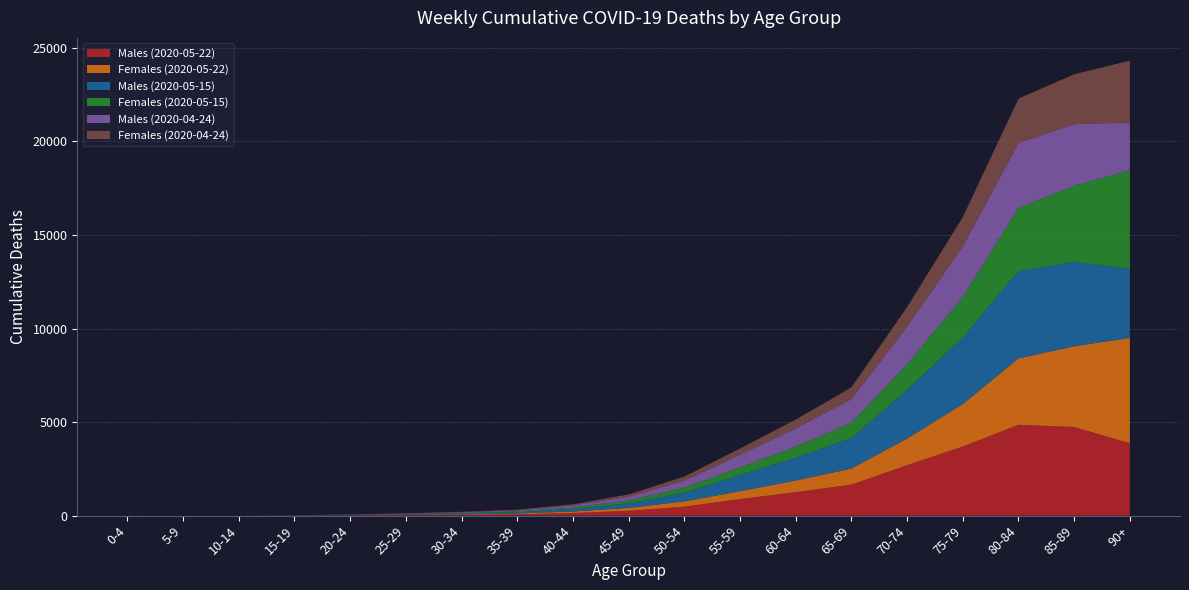

Reading left to right, what are all the values shown in this chart?

Males (2020-05-22): 0-4=2	5-9=0	10-14=1	15-19=5	20-24=13	25-29=29	30-34=46	35-39=66	40-44=140	45-49=259	50-54=479	55-59=885	60-64=1255	65-69=1657	70-74=2697	75-79=3693	80-84=4855	85-89=4736	90+=3870
Females (2020-05-22): 0-4=1	5-9=0	10-14=1	15-19=4	20-24=9	25-29=16	30-34=29	35-39=49	40-44=81	45-49=156	50-54=281	55-59=421	60-64=623	65-69=857	70-74=1425	75-79=2268	80-84=3548	85-89=4316	90+=5628
Males (2020-05-15): 0-4=2	5-9=0	10-14=0	15-19=5	20-24=13	25-29=29	30-34=44	35-39=66	40-44=136	45-49=247	50-54=463	55-59=861	60-64=1214	65-69=1624	70-74=2597	75-79=3562	80-84=4667	85-89=4507	90+=3694
Females (2020-05-15): 0-4=1	5-9=0	10-14=1	15-19=4	20-24=9	25-29=16	30-34=27	35-39=47	40-44=77	45-49=151	50-54=275	55-59=408	60-64=599	65-69=826	70-74=1371	75-79=2164	80-84=3376	85-89=4067	90+=5264
Males (2020-04-24): 0-4=0	5-9=0	10-14=0	15-19=5	20-24=9	25-29=22	30-34=36	35-39=53	40-44=112	45-49=199	50-54=372	55-59=678	60-64=966	65-69=1264	70-74=2019	75-79=2703	80-84=3458	85-89=3301	90+=2553
Females (2020-04-24): 0-4=0	5-9=0	10-14=0	15-19=3	20-24=7	25-29=16	30-34=21	35-39=39	40-44=59	45-49=118	50-54=220	55-59=333	60-64=475	65-69=627	70-74=1040	75-79=1564	80-84=2386	85-89=2661	90+=3309